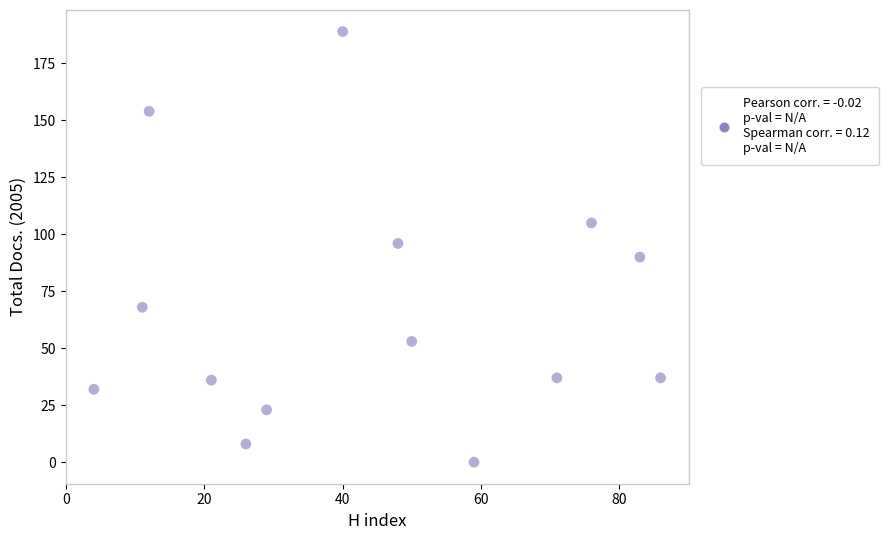

What is the range of Y values (max minus min)?

189